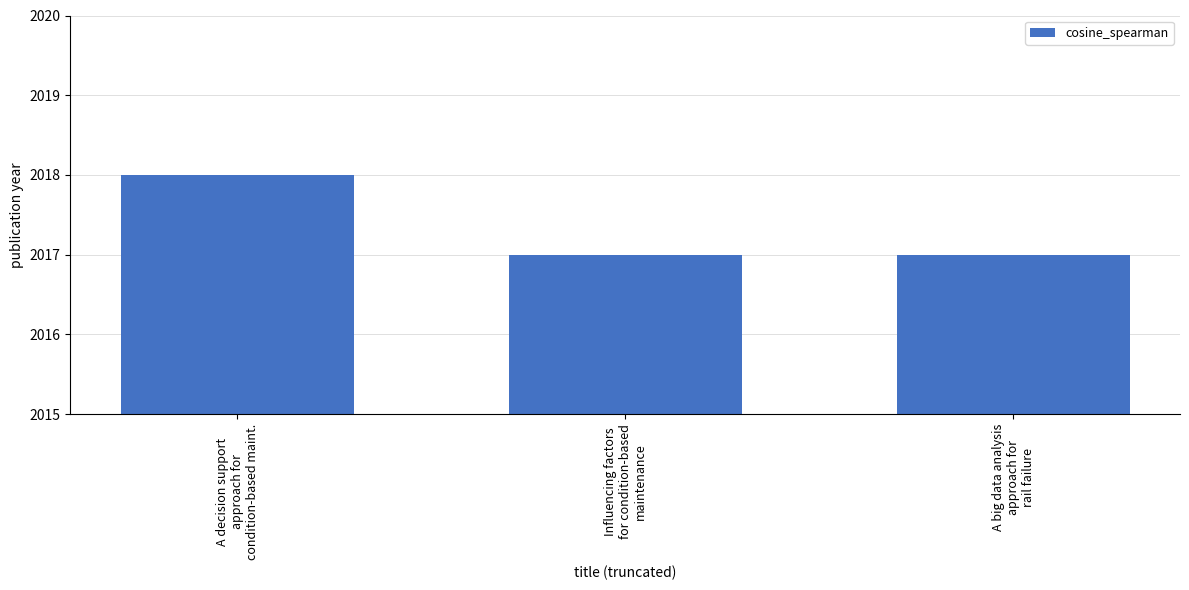

Are the bars grouped side by side (vs. stacked)?

No